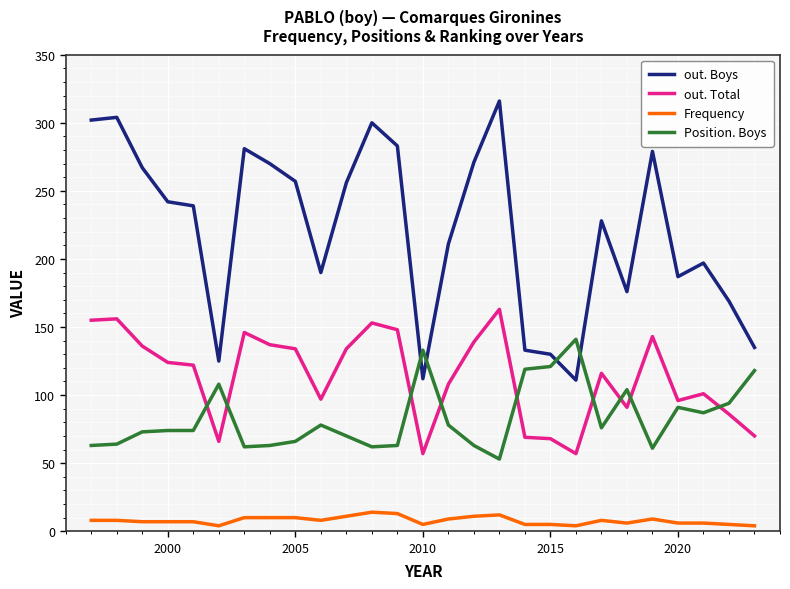

Which series has the largest total across all categories?

out. Boys